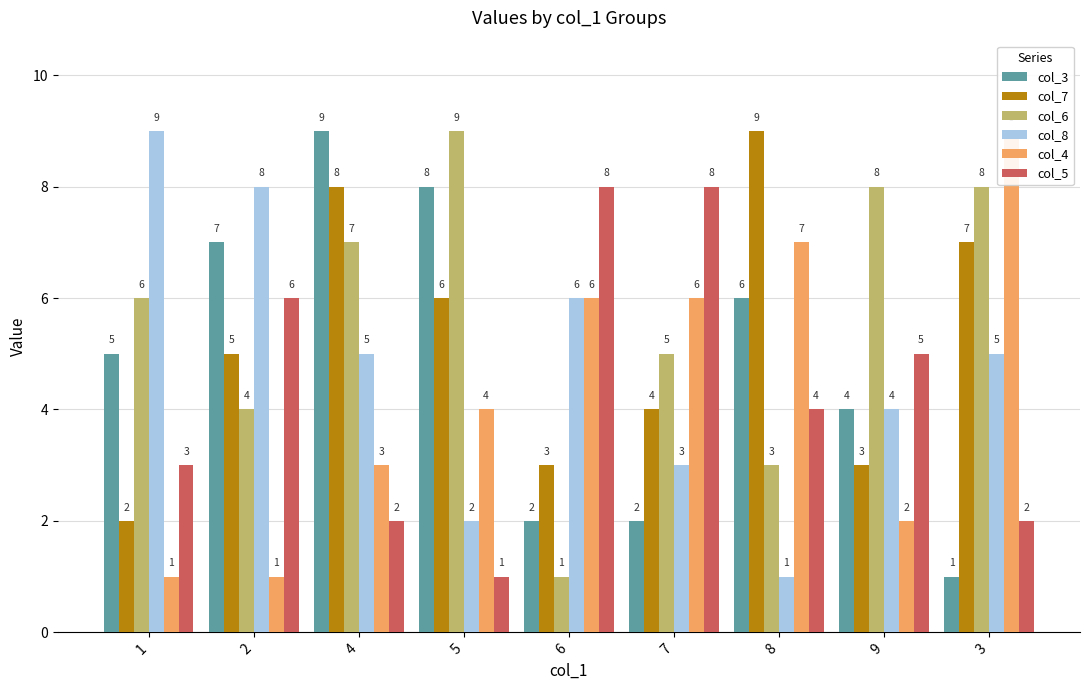

What is the difference between the maximum and minimum values in the col_5 series?

7